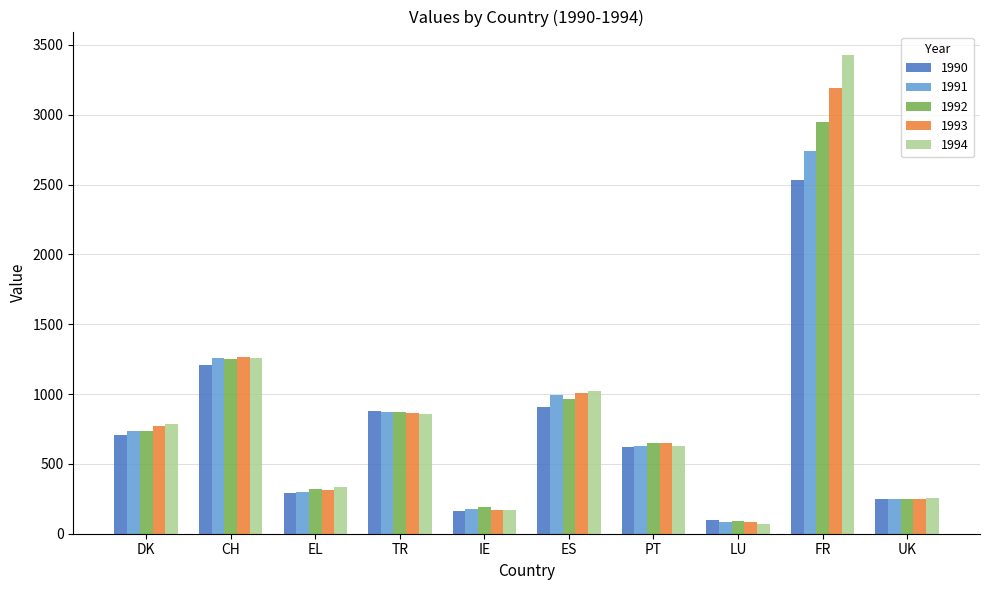

The value of 1990 at PT is 620. True or false?

True